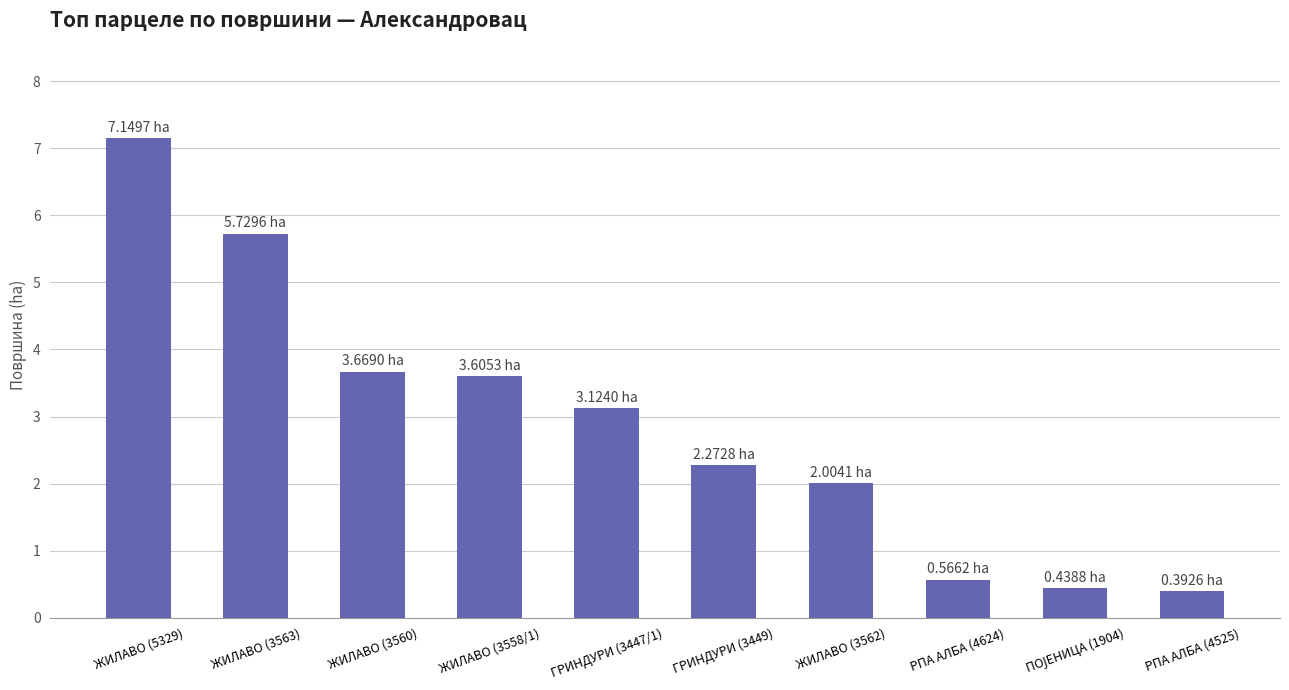

What is the ratio of the value at ЖИЛАВО (3562) to the value at ЖИЛАВО (5329)?

0.3